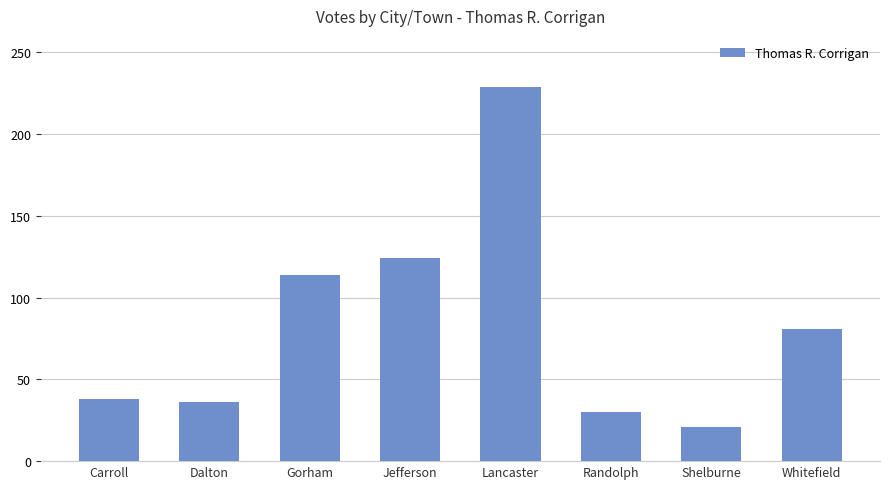

What position from the left is Carroll?

1